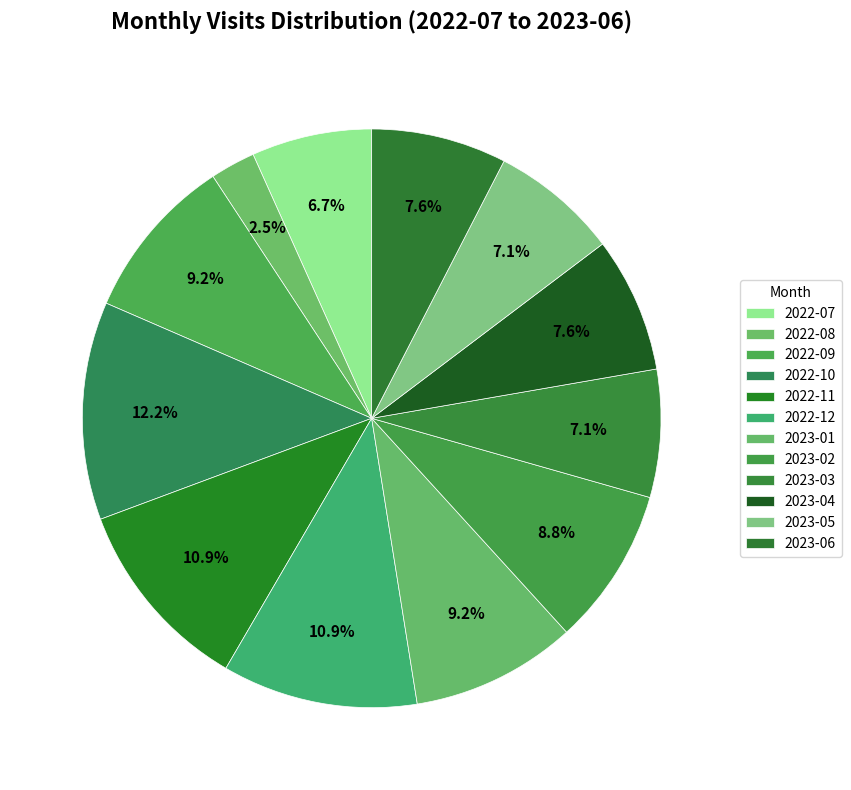

True or false: 2023-02 accounts for 1% of the total.

False